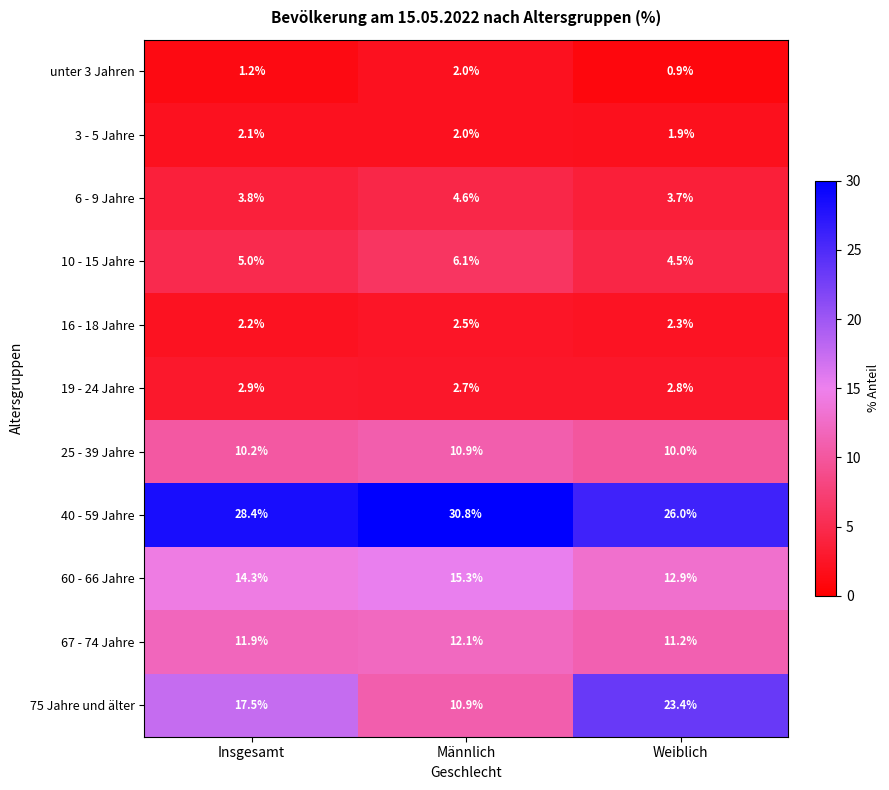

What is the maximum value shown in the chart?

30.8